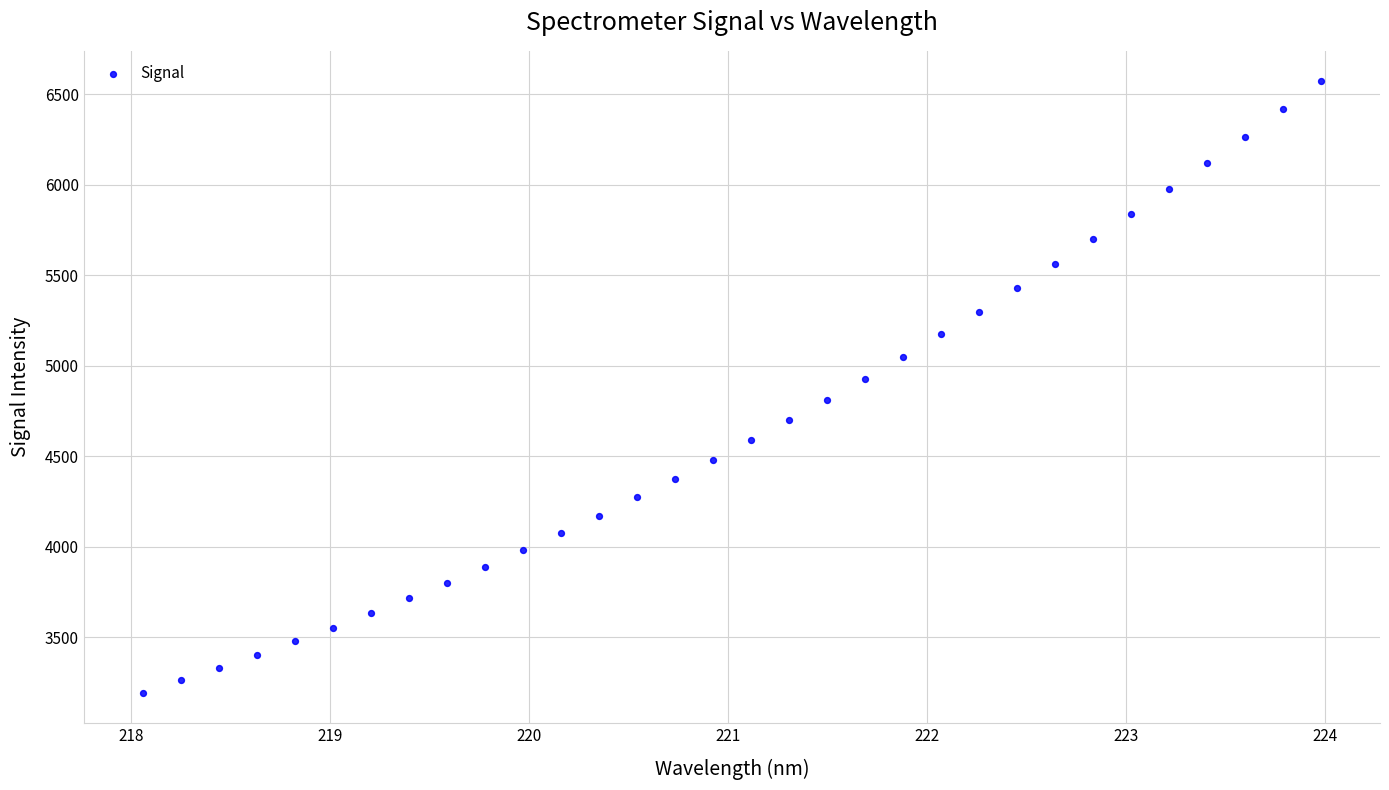

What is the range of Y values (max minus min)?

3378.7